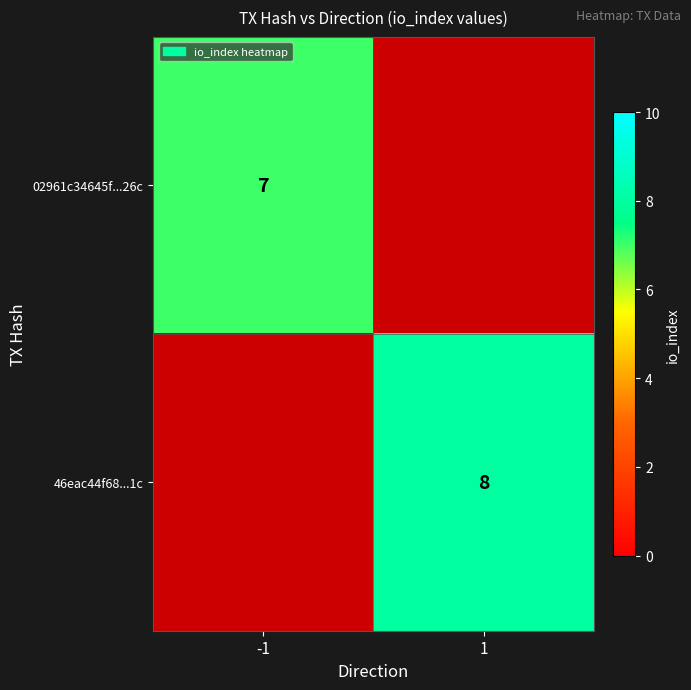

Is the value of 46eac44f68...1c at 1 greater than the value of 02961c34645f...26c at -1?

Yes